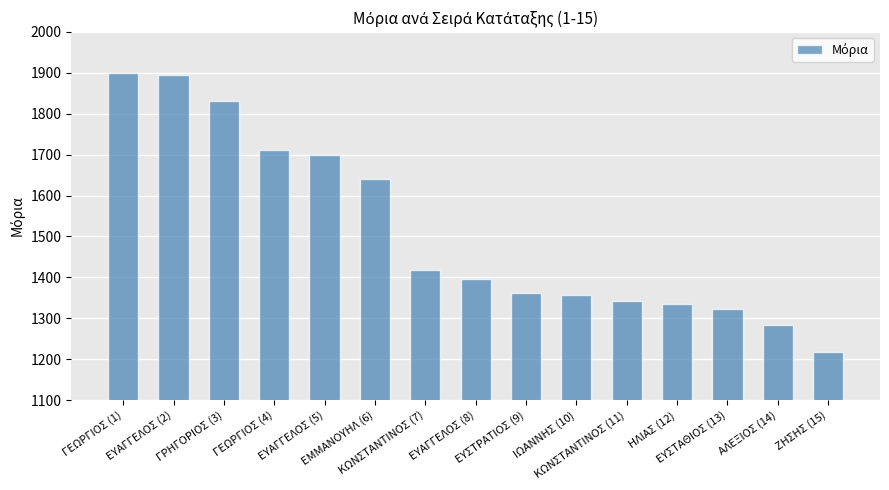

How many bars are there in total?

15